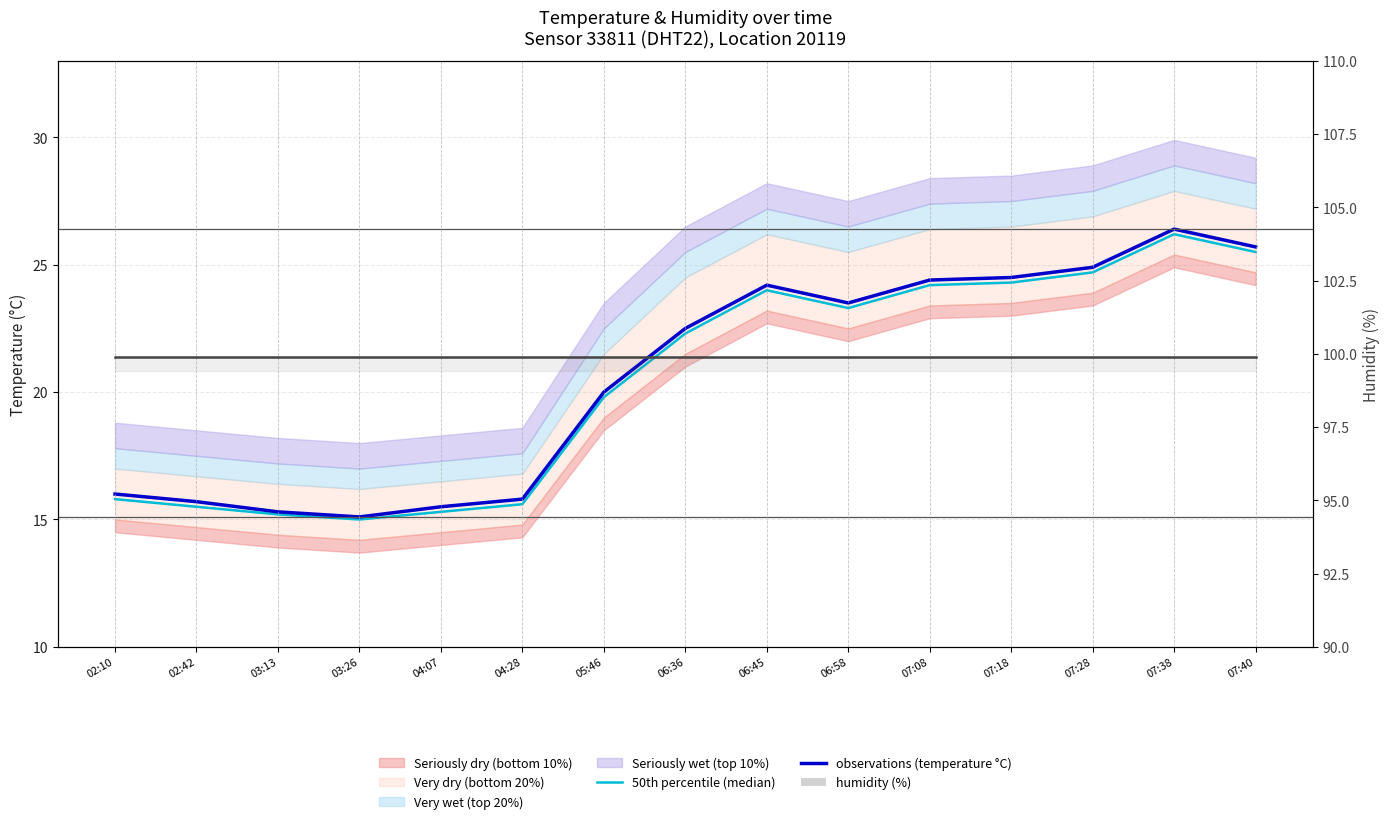

Reading right to left, list all the values displayed in this chart.

50th percentile (median): 25.5	26.2	24.7	24.3	24.2	23.3	24.0	22.3	19.8	15.6	15.3	15.0	15.2	15.5	15.8
observations (temperature °C): 25.7	26.4	24.9	24.5	24.4	23.5	24.2	22.5	20.0	15.8	15.5	15.1	15.3	15.7	16.0
humidity (%): 99.9	99.9	99.9	99.9	99.9	99.9	99.9	99.9	99.9	99.9	99.9	99.9	99.9	99.9	99.9